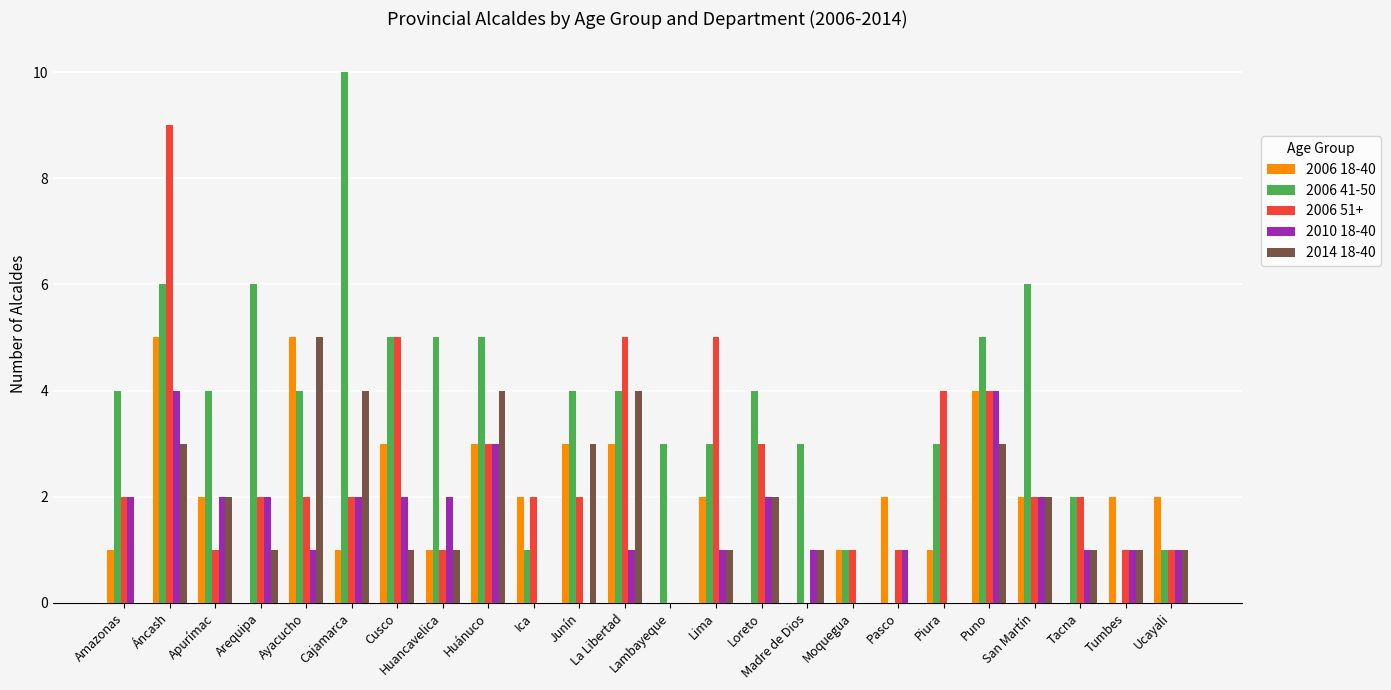

How many groups of bars are there?

24